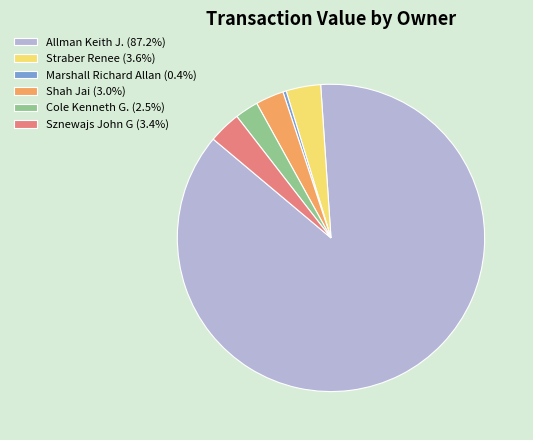

Is there a majority slice in this chart?

Yes